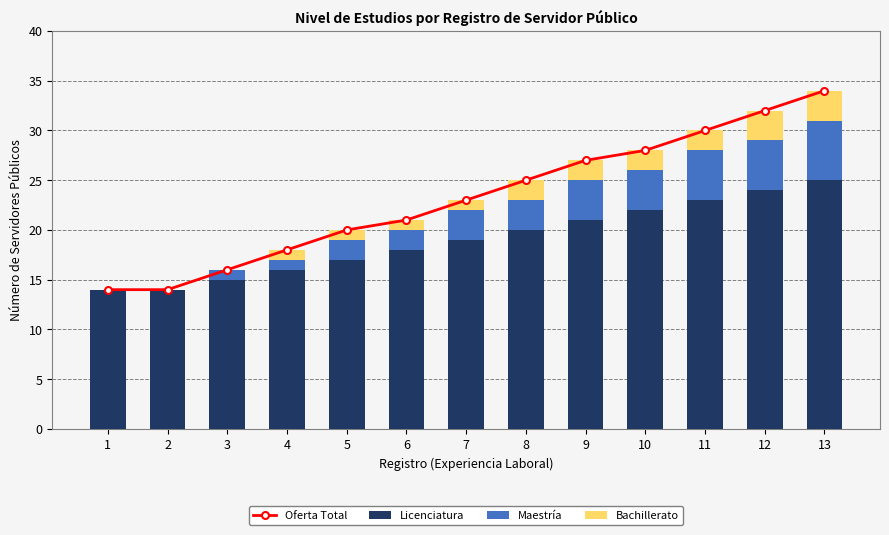

What is the difference between the Bachillerato values at 7 and 9?

1